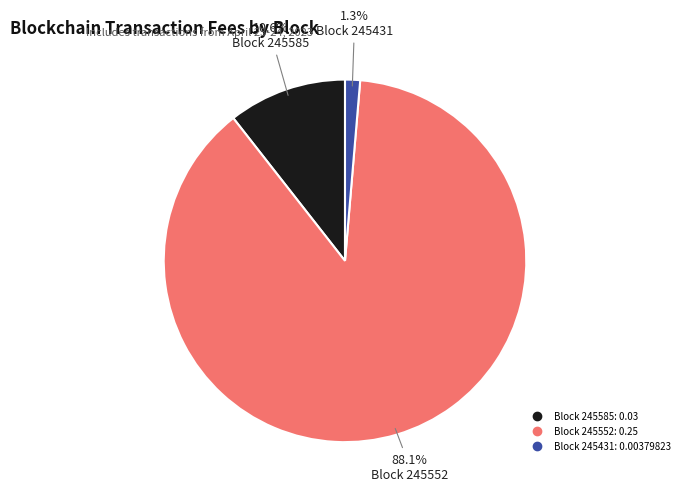

To the nearest percent, what is the average slice percentage?

33%